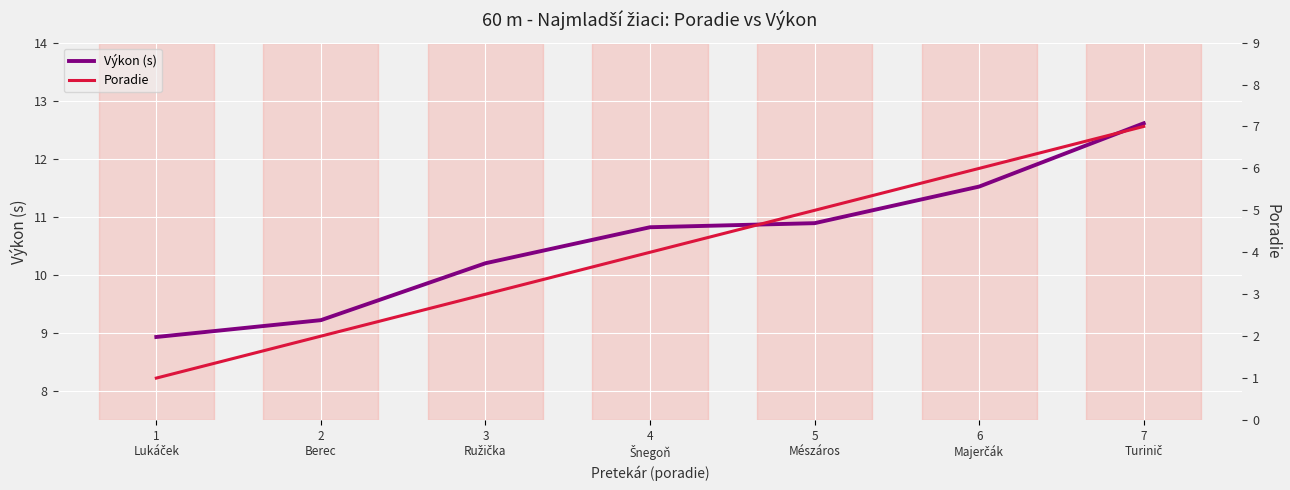

What position from the right is 4
Šnegoň?

4